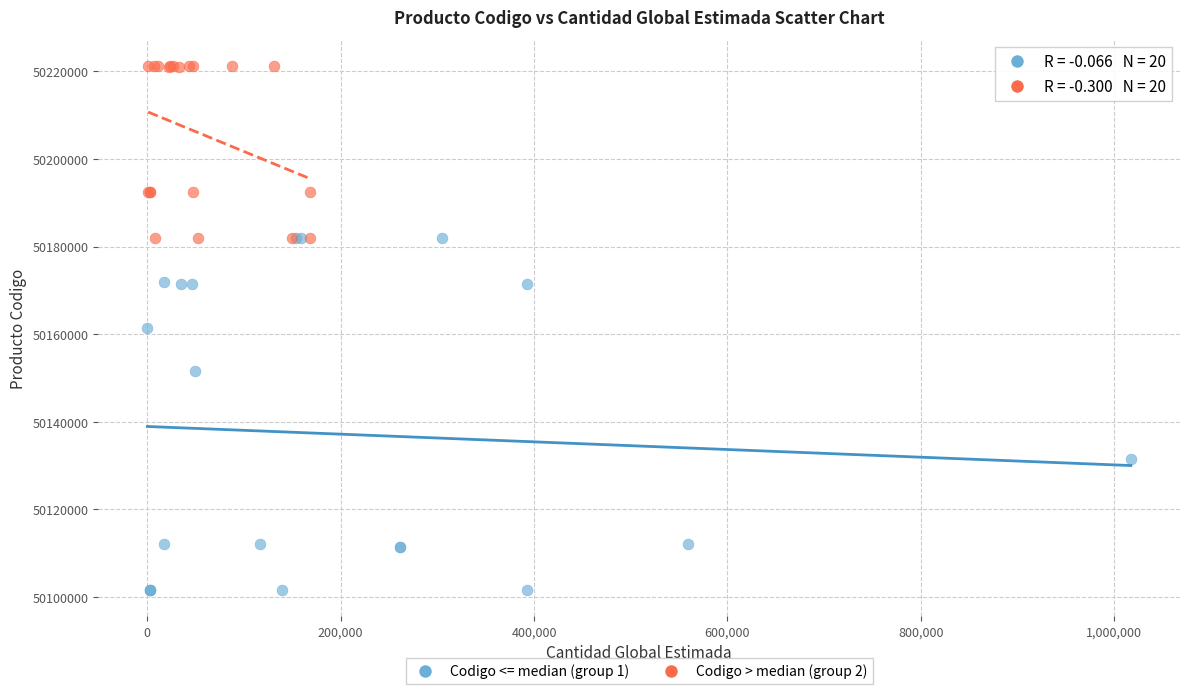

Which series reaches the minimum Y coordinate?

Codigo <= median (group 1)